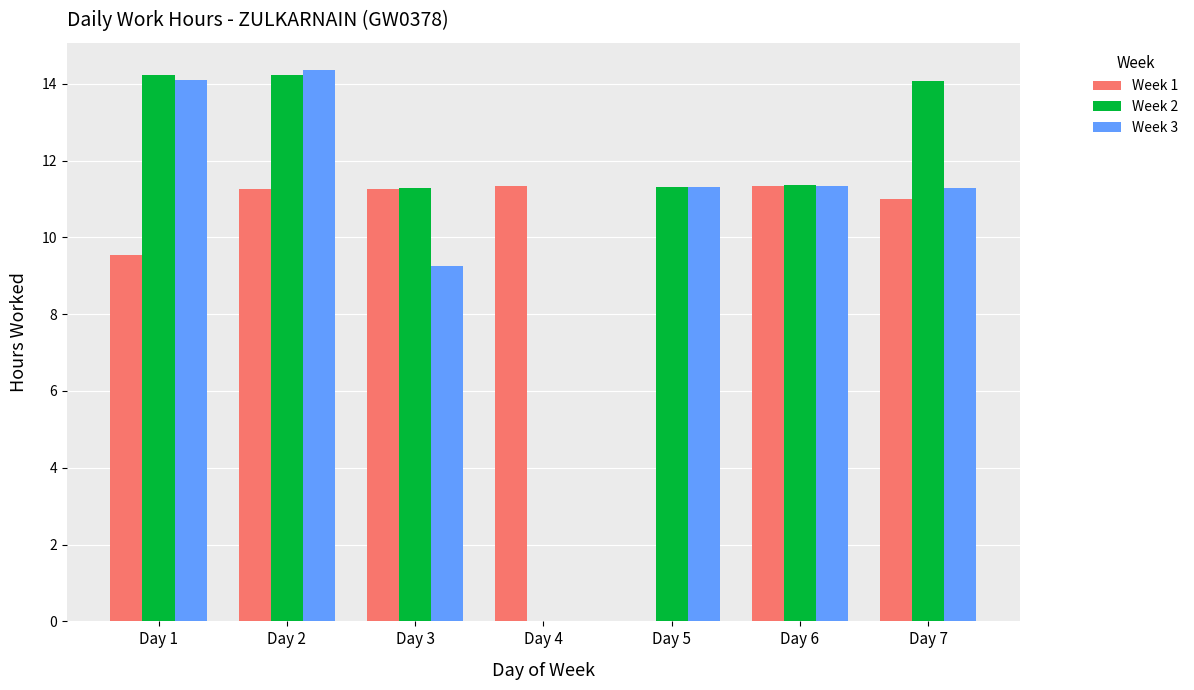

Which series has the widest spread of values?

Week 3